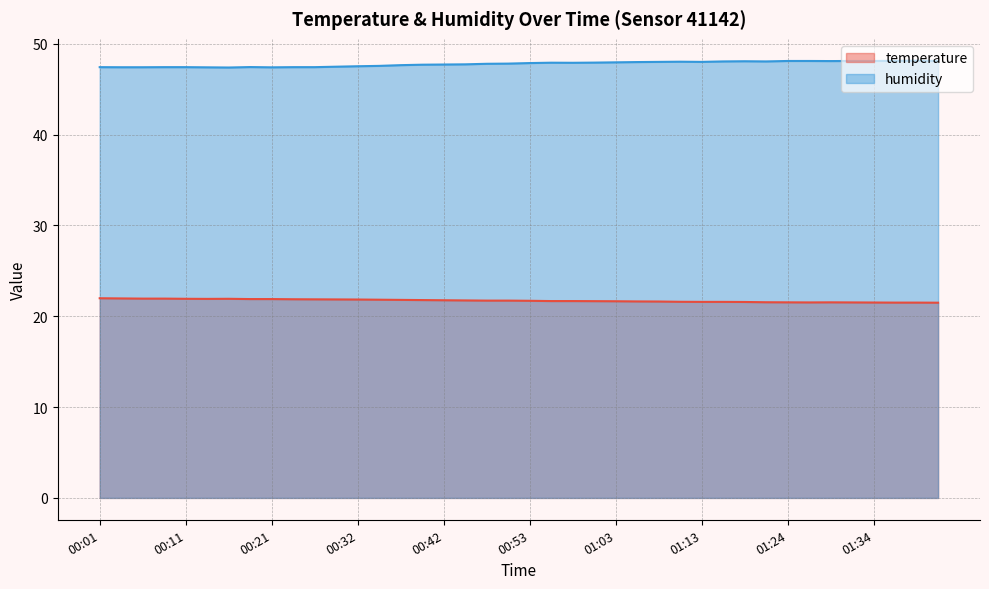

At how many categories does at least one series exceed 38?

40